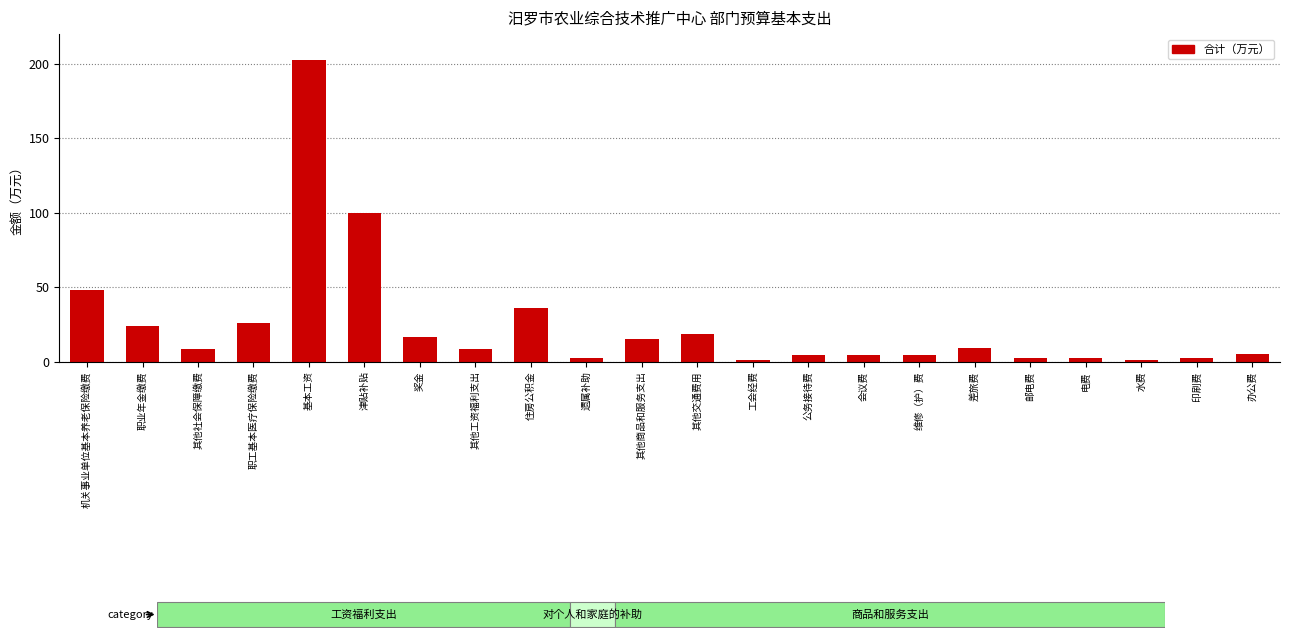

Are the bars grouped side by side (vs. stacked)?

No